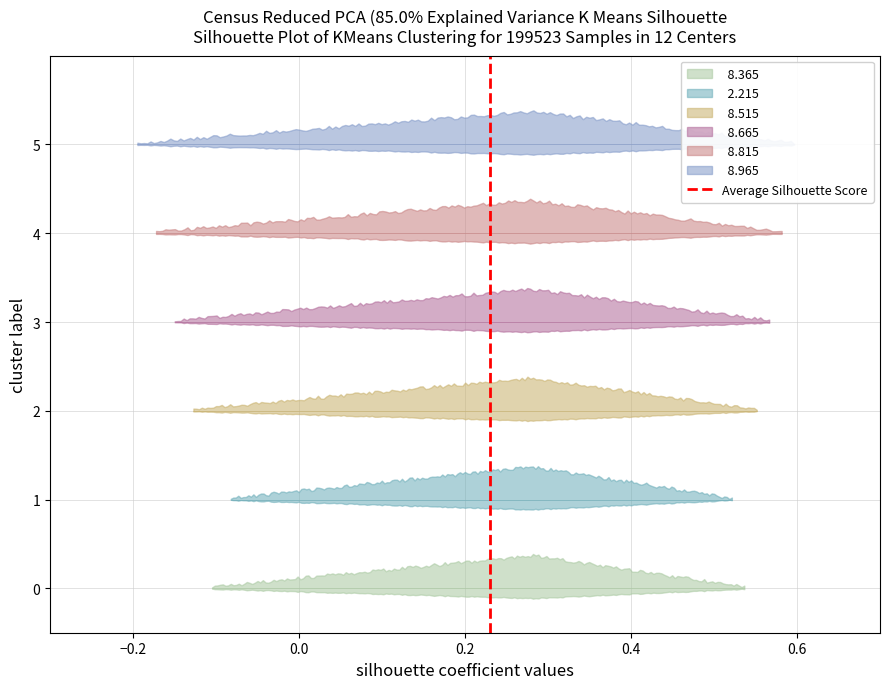

What is the maximum value shown in the chart?

1